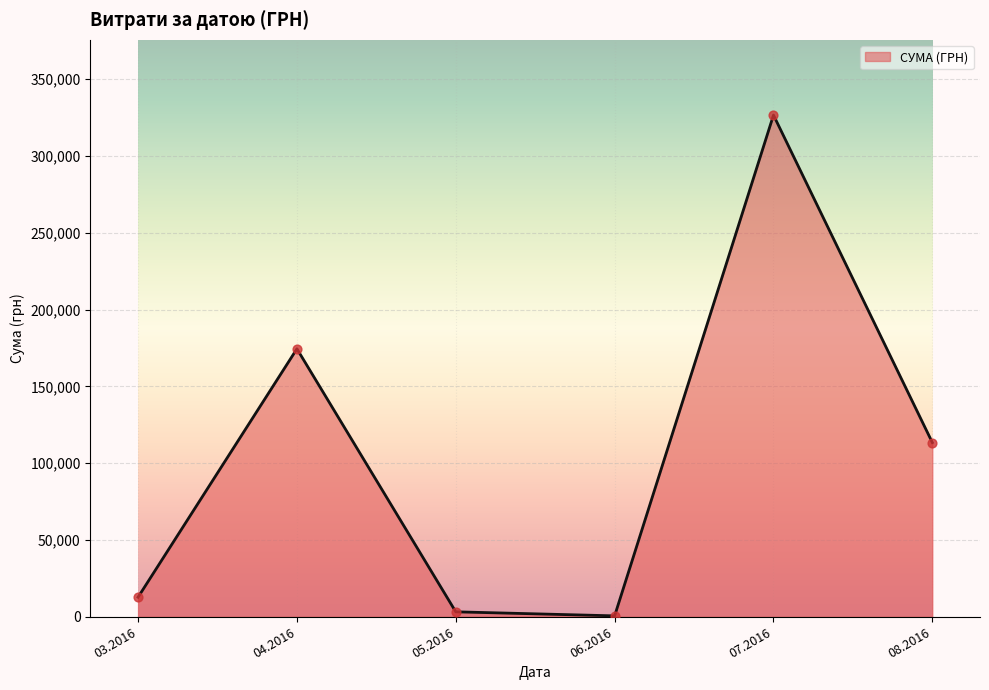

What is the ratio of the value at 04.2016 to the value at 08.2016?

1.5